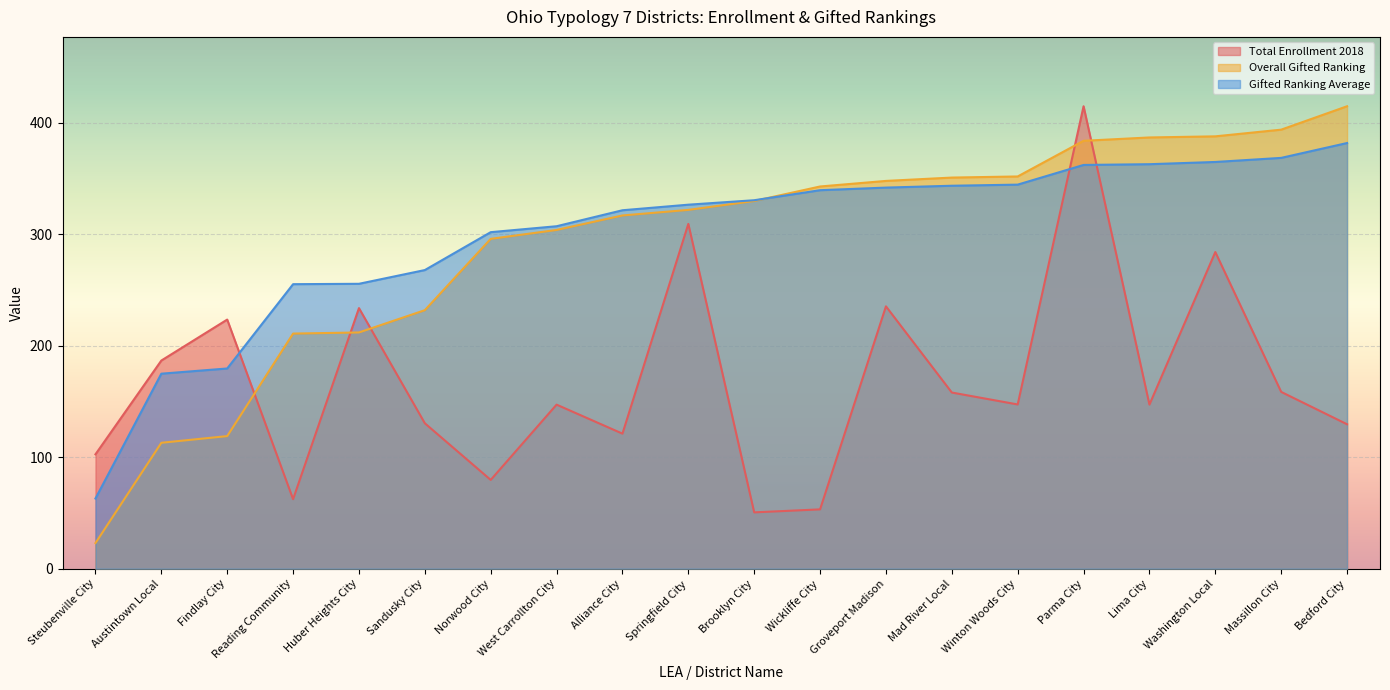

What is the sum of the Overall Gifted Ranking values at Massillon City and Reading Community?

605.0